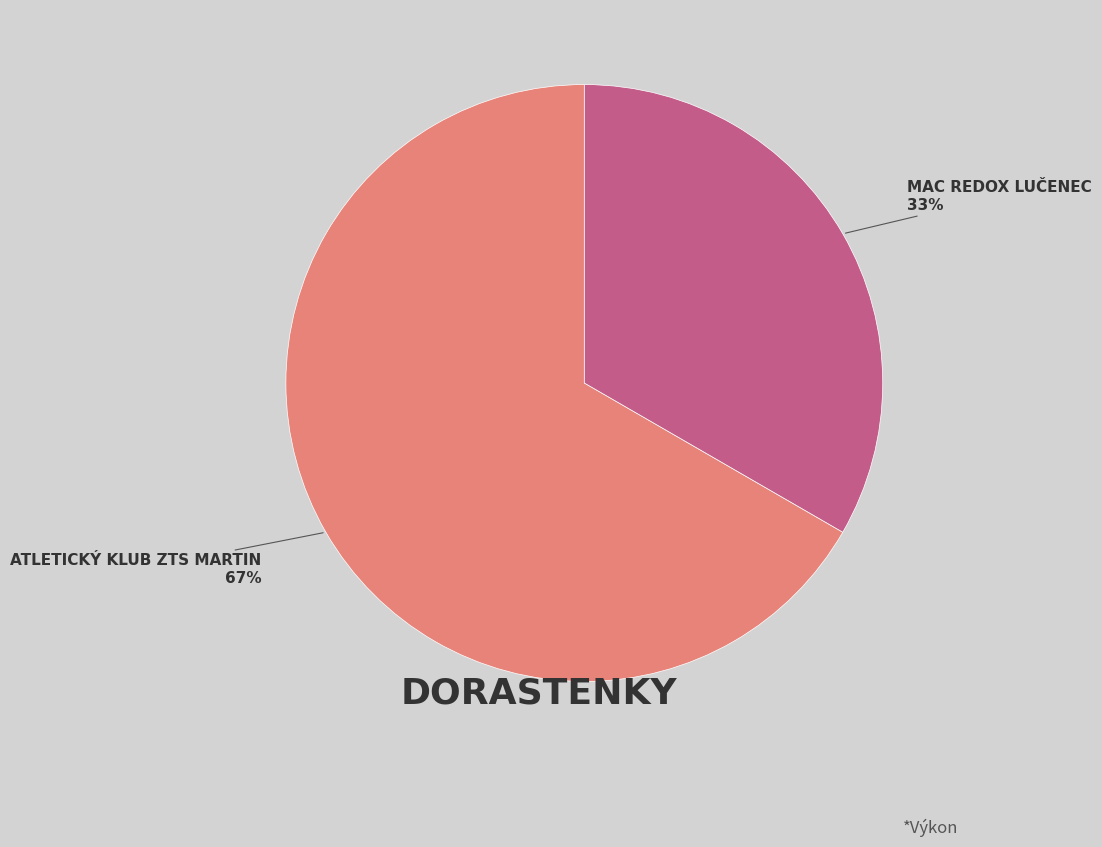

Is there any slice that represents more than half of the pie?

Yes